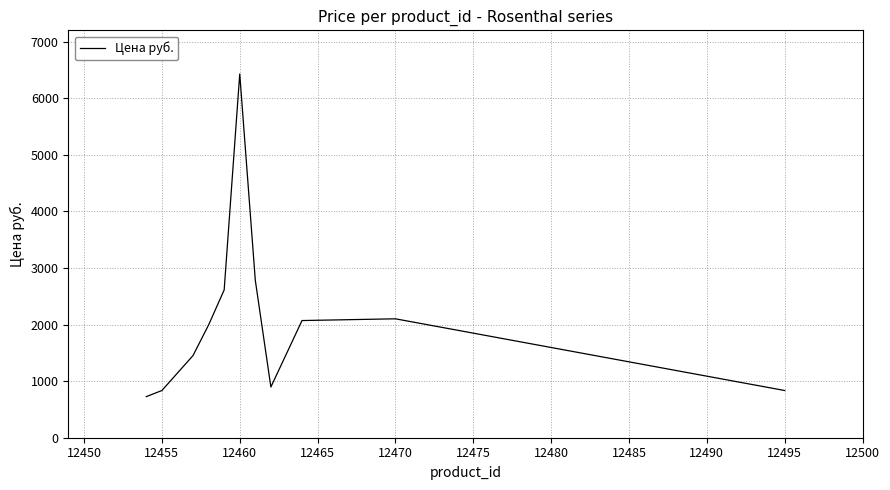

What is the difference between the maximum and minimum values?

5701.0